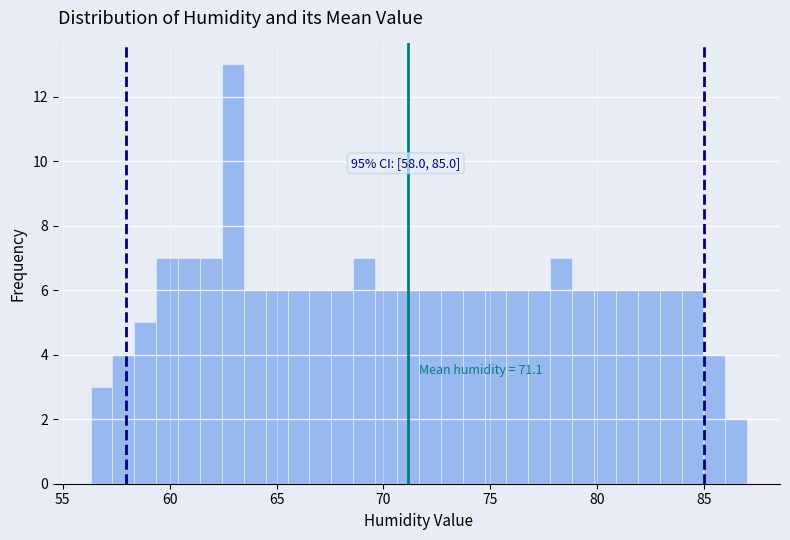

Read against the x-axis, roughly where is the centre of the tallest bar?

63.0